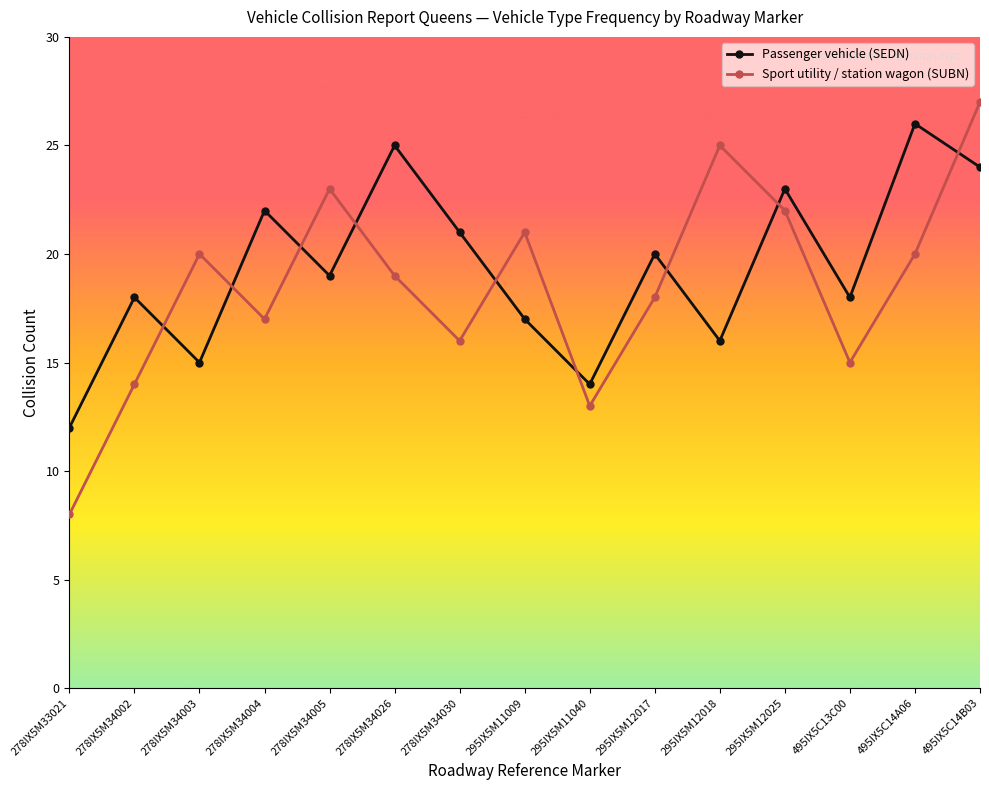

After their last crossing, which series has the higher values: Passenger vehicle (SEDN) or Sport utility / station wagon (SUBN)?

Sport utility / station wagon (SUBN)